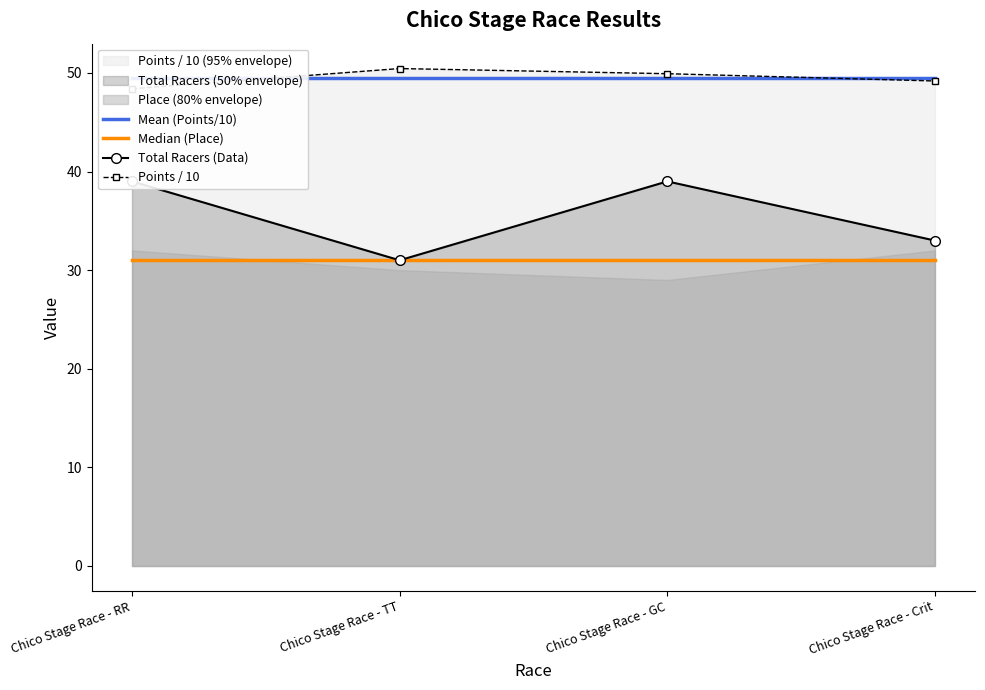

Reading left to right, what are all the values shown in this chart?

Mean (Points/10): Chico Stage Race - RR=49.5	Chico Stage Race - TT=49.5	Chico Stage Race - GC=49.5	Chico Stage Race - Crit=49.5
Median (Place): Chico Stage Race - RR=31.0	Chico Stage Race - TT=31.0	Chico Stage Race - GC=31.0	Chico Stage Race - Crit=31.0
Total Racers (Data): Chico Stage Race - RR=39.0	Chico Stage Race - TT=31.0	Chico Stage Race - GC=39.0	Chico Stage Race - Crit=33.0
Points / 10: Chico Stage Race - RR=48.4	Chico Stage Race - TT=50.4	Chico Stage Race - GC=49.9	Chico Stage Race - Crit=49.2